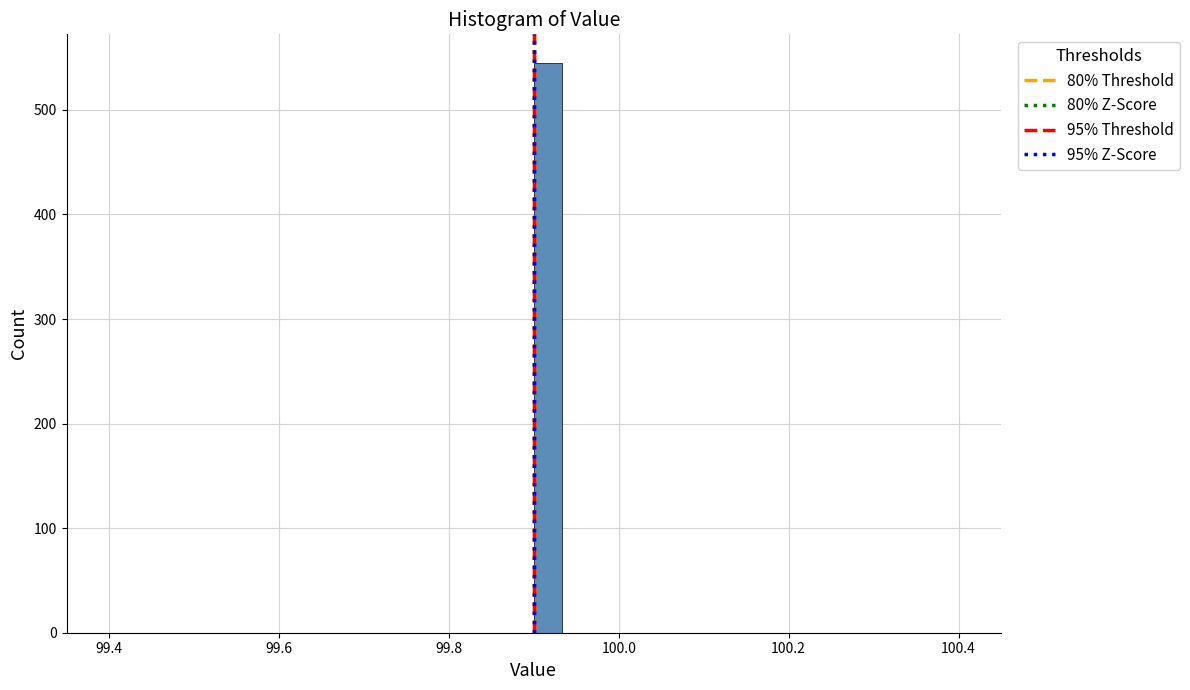

Around what value on the x-axis is the tallest bar? Give the approximate position of its centre, as read against the axis.

99.92